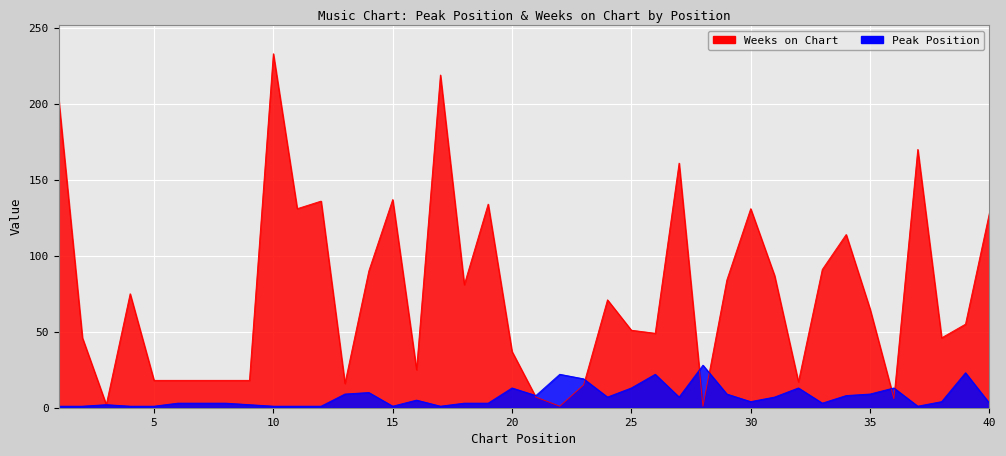

What is the lowest value of the Peak Position series?

1